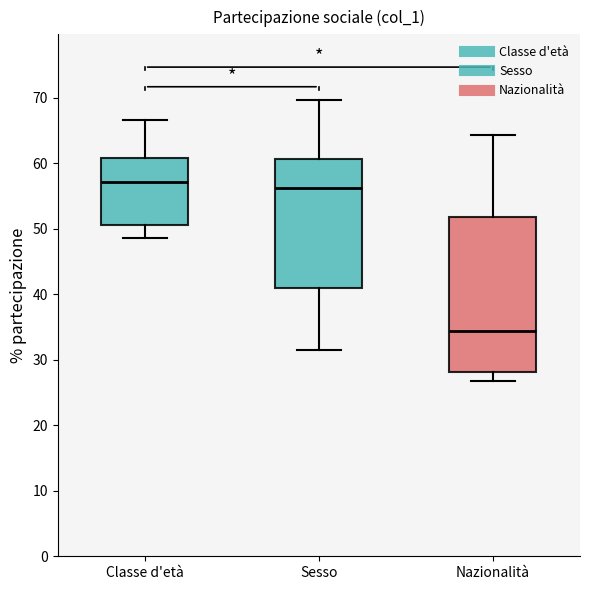

Reading left to right, transcribe this box plot: for each box, give where its median line is, the range the box spans, and where its two whiskers end, as read against the y-axis. The values are not printed on the chart, so give them approximately, as read against the axis.

Classe d'età: median 57, box 51 to 61, whiskers 49 to 67
Sesso: median 56, box 41 to 61, whiskers 32 to 70
Nazionalità: median 34, box 28 to 52, whiskers 27 to 64